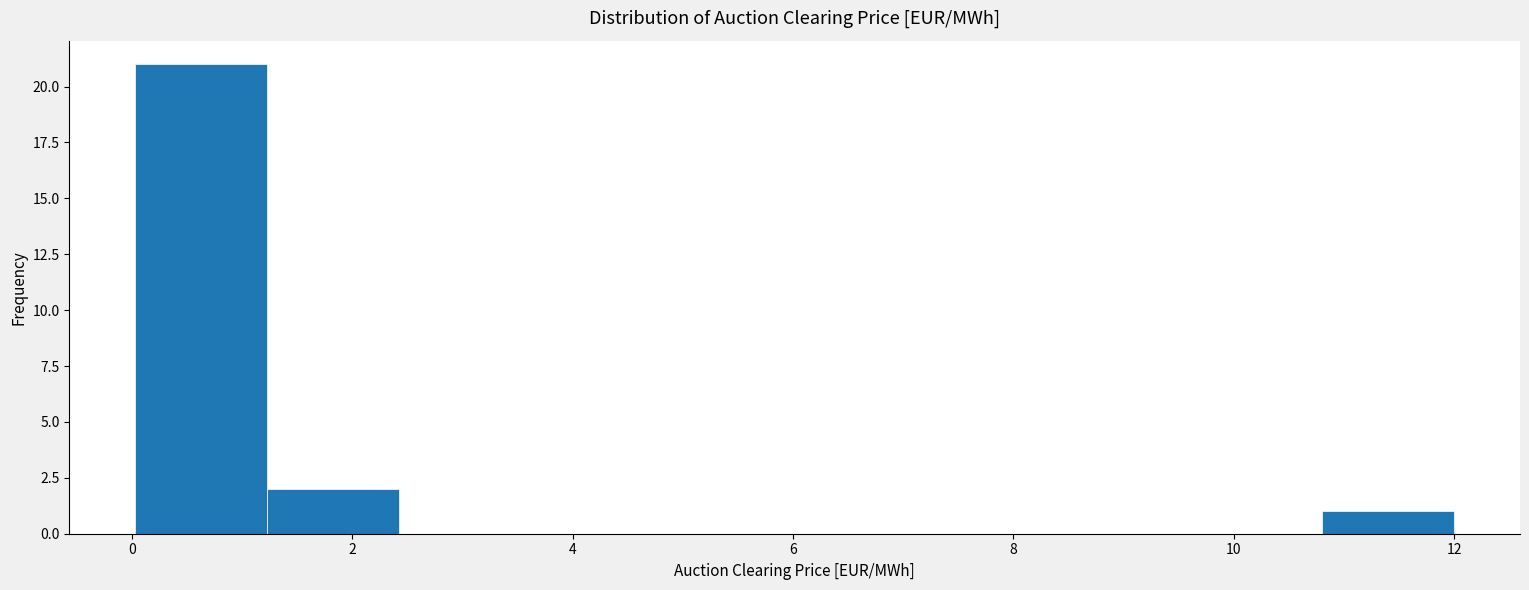

Reading left to right, transcribe this chart: for each bar, give the range it covers on the x-axis and its height. Neither the bar edges nor the heights are printed on the chart, so give them approximately, as read against the axes.

0.0 to 1.2: 21
1.2 to 2.4: 2
2.4 to 3.6: 0
3.6 to 4.8: 0
4.8 to 6.0: 0
6.0 to 7.2: 0
7.2 to 8.4: 0
8.4 to 9.6: 0
9.6 to 10.8: 0
10.8 to 12.0: 1